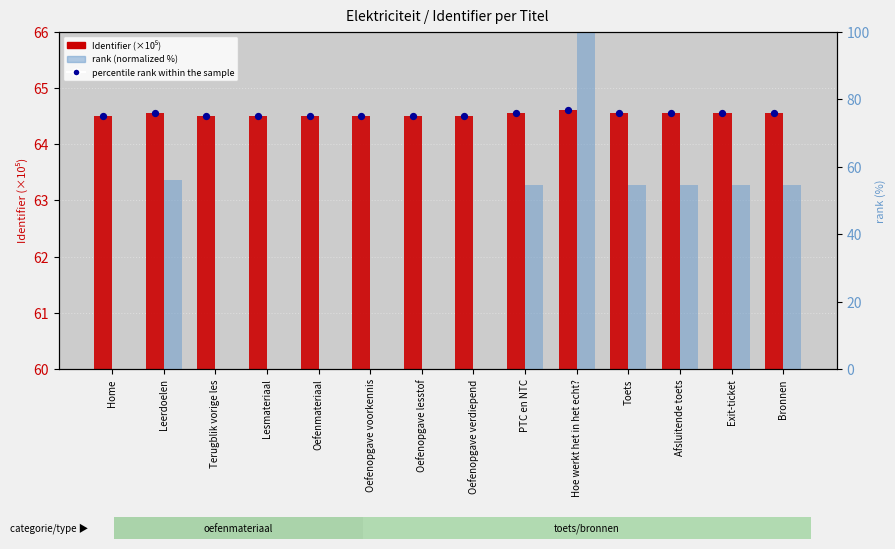

Which series reaches the maximum Y coordinate?

rank (normalized %)